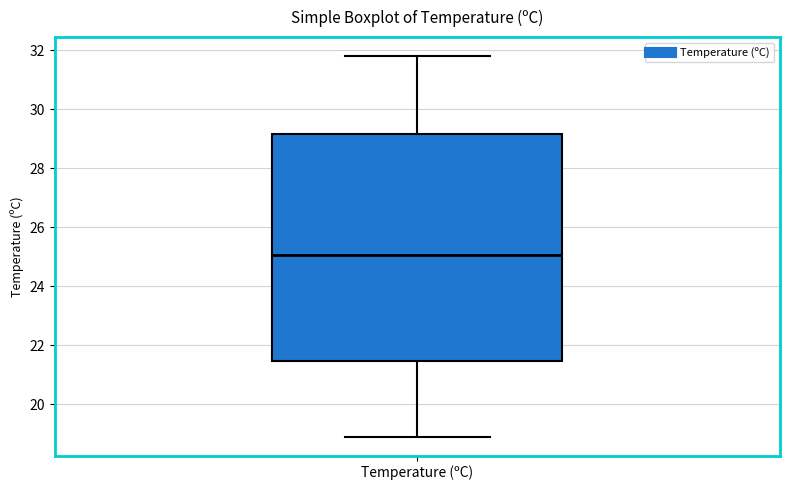

Transcribe this box plot: give where the median line is, the range the box spans, and where the two whiskers end, as read against the y-axis. The values are not printed on the chart, so give them approximately, as read against the axis.

median 25.0, box 21.4 to 29.2, whiskers 19.0 to 31.8